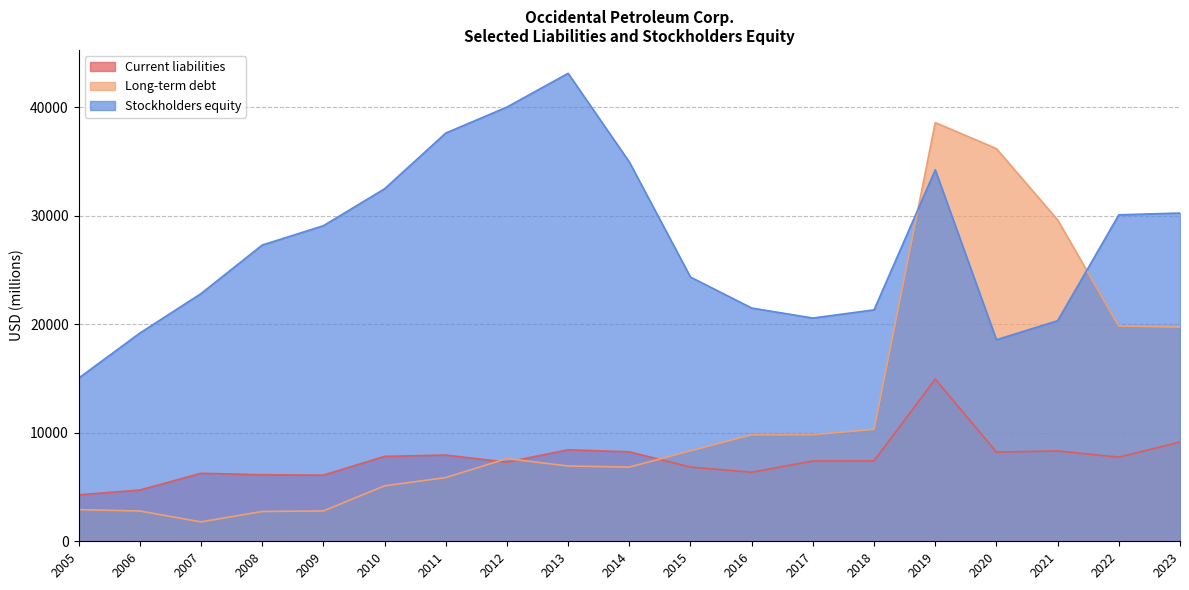

What is the sum of all Current liabilities values?

143653